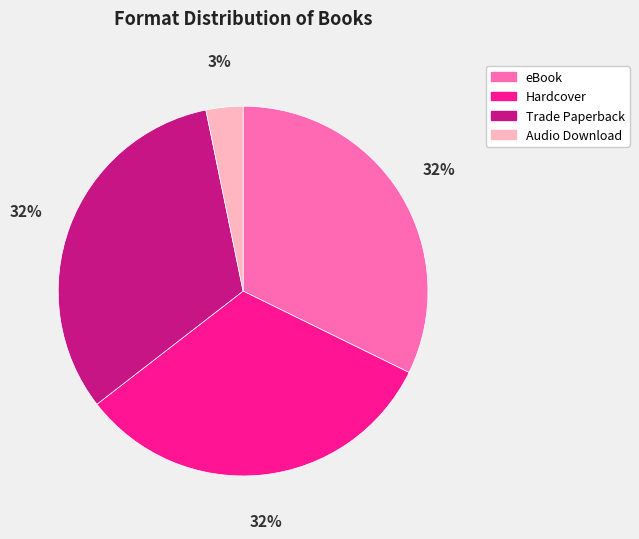

True or false: Audio Download accounts for 3% of the total.

True